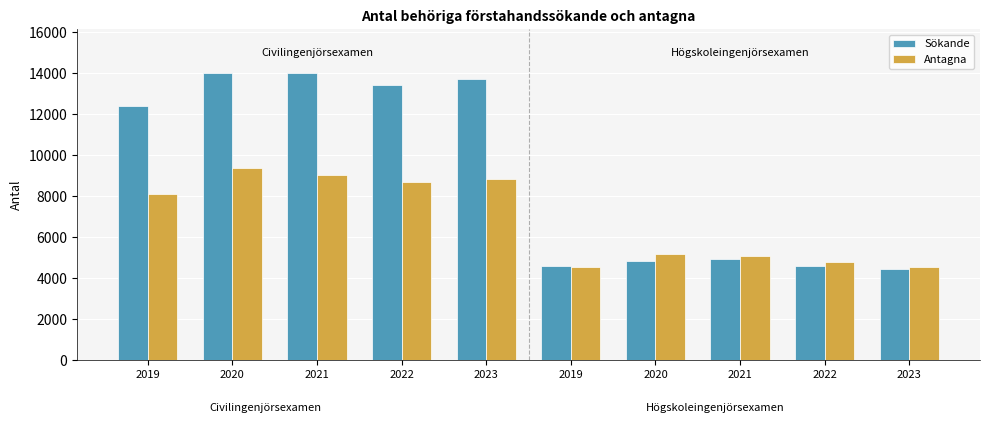

At which label is Antagna closest to 6976?

2019